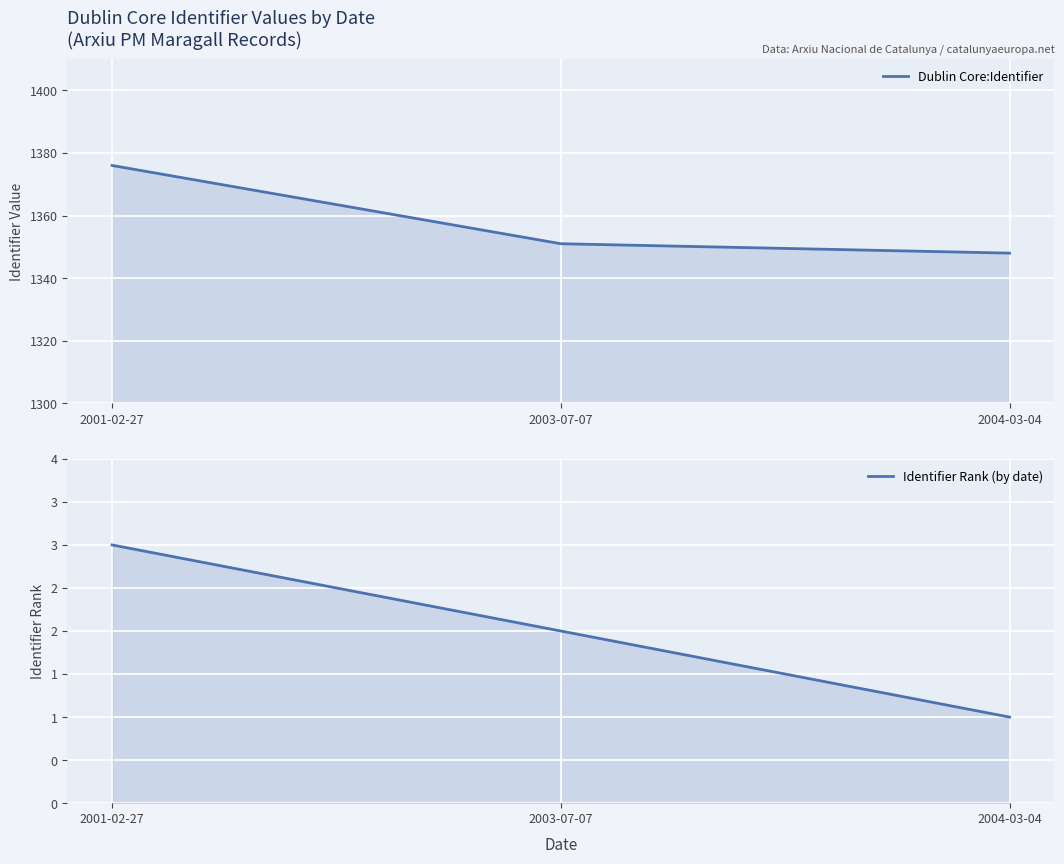

Rank the series by their maximum value, from lowest to highest.

Identifier Rank (by date), Dublin Core:Identifier